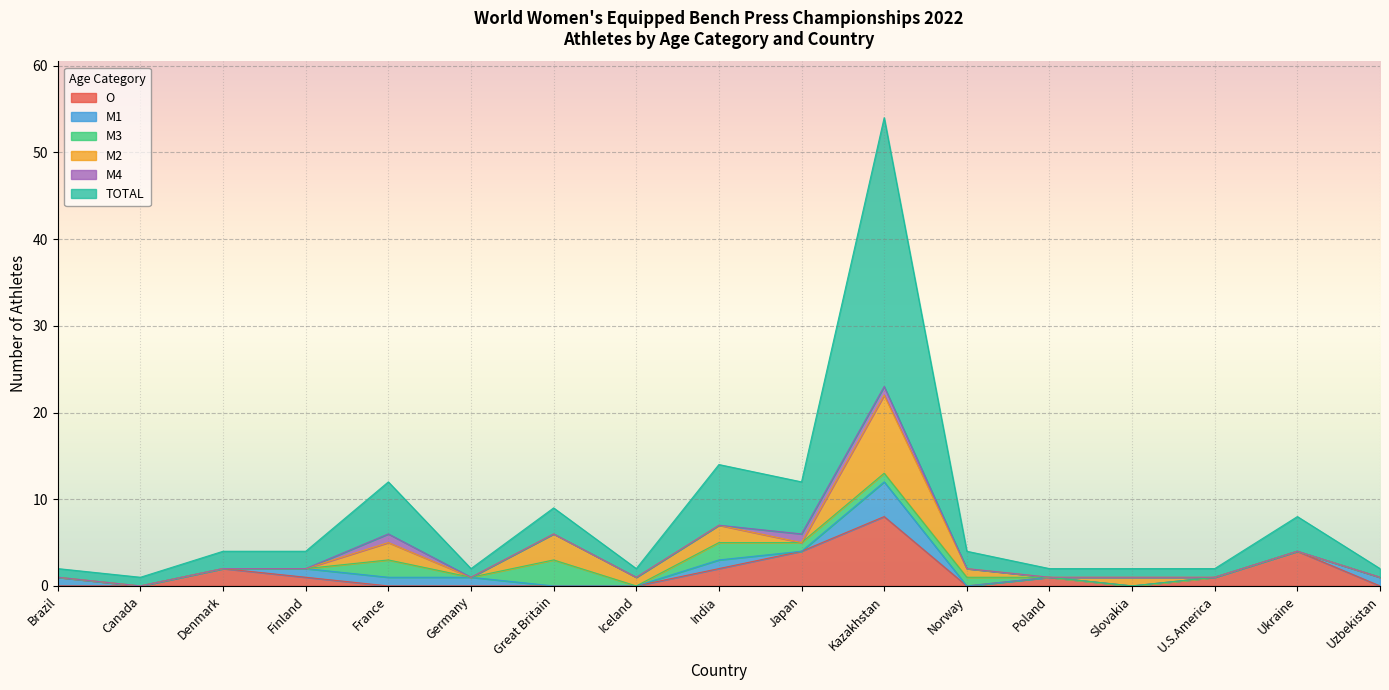

What is the difference between the second highest and second lowest values in the M1 series?

1